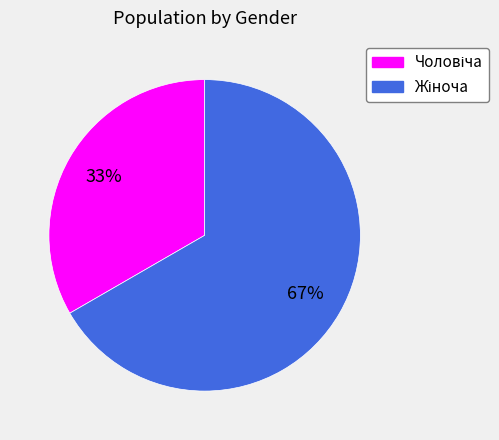

To the nearest percent, what is the average slice percentage?

50%